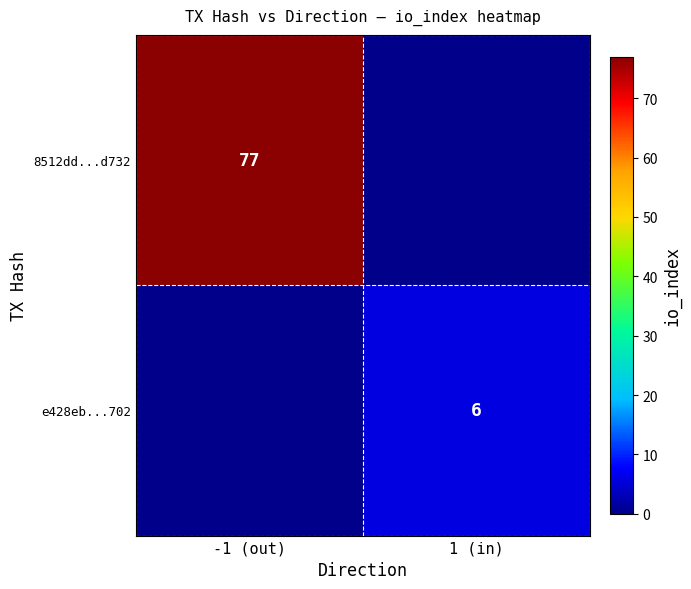

True or false: 8512dd...d732 has a value of 118 at -1 (out).

False